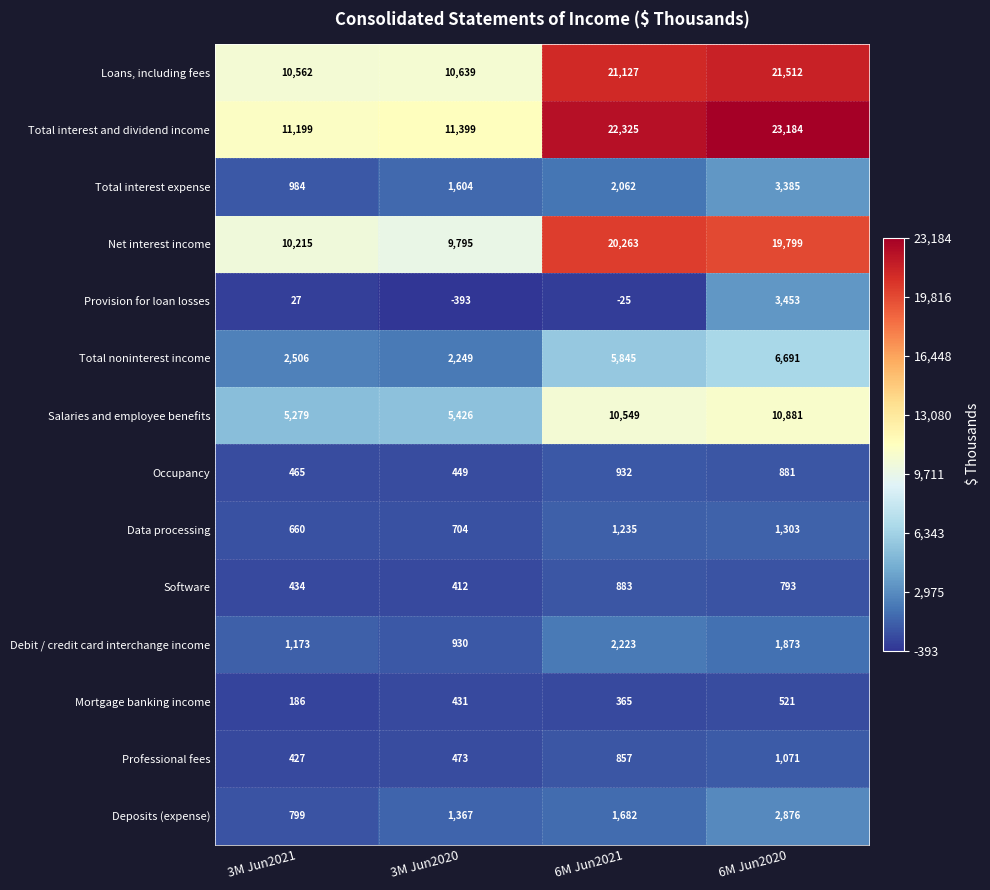

What is the difference between the highest and lowest values at 6M Jun2020?

22663